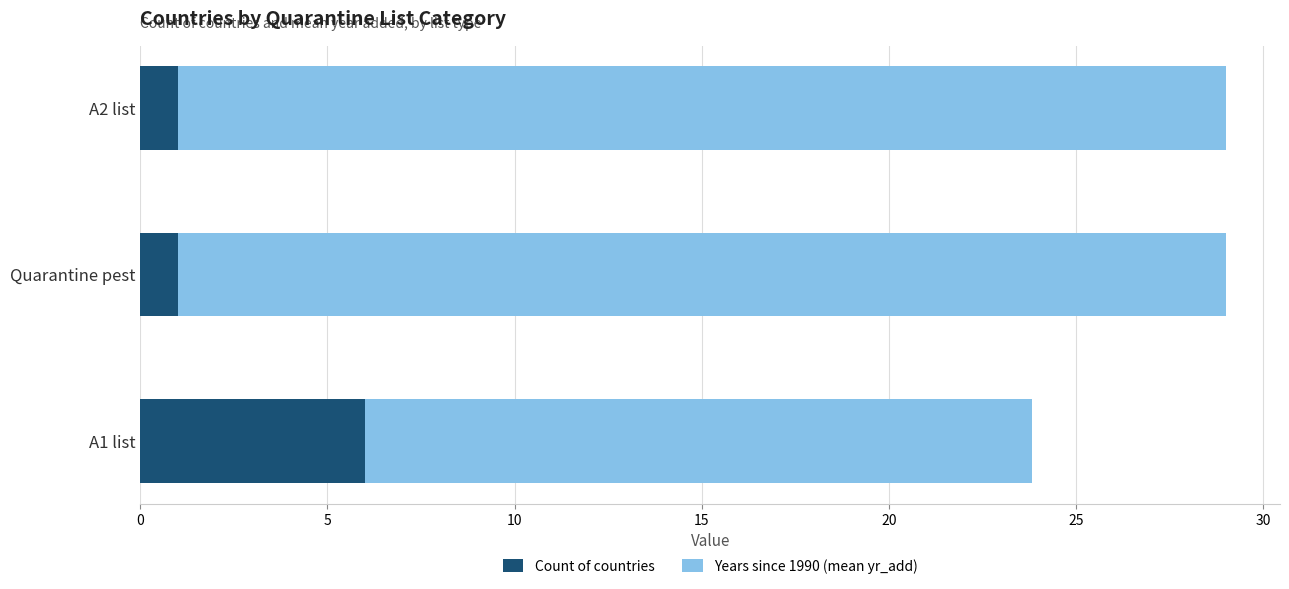

At which label does Count of countries reach its peak?

A1 list